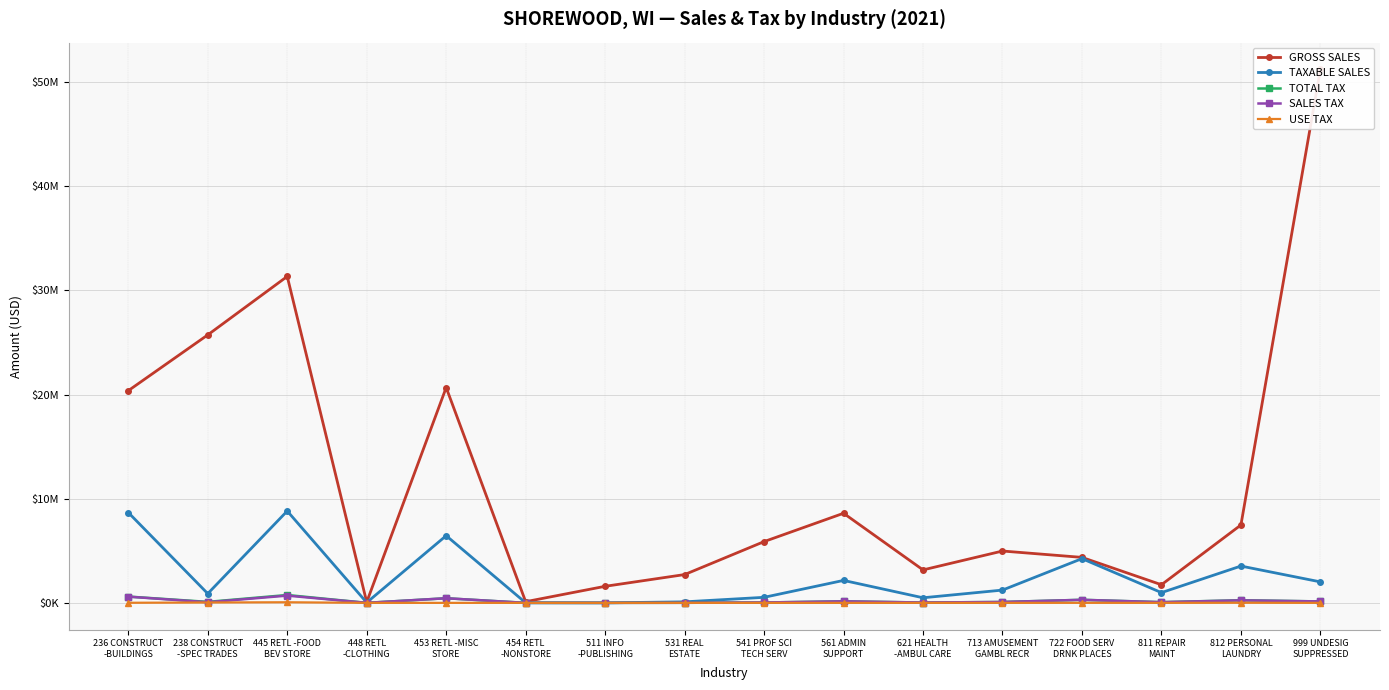

The GROSS SALES series shows 4367517 at 722 FOOD SERV
DRNK PLACES. True or false?

True